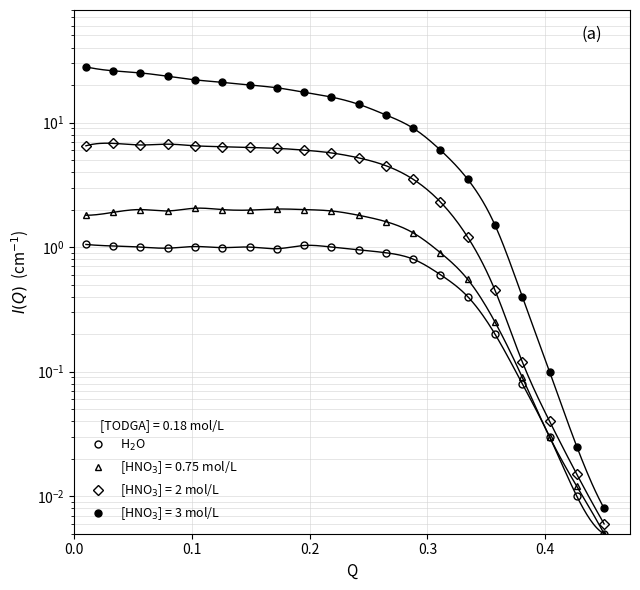

Reading right to left, extract all data points from this chart.

0.0	0.0	0.0	0.1	0.2	0.4	0.6	0.8	0.9	0.9	1.0	1.0	1.0	1.0	1.0	1.0	1.0	1.0	1.0	1.1